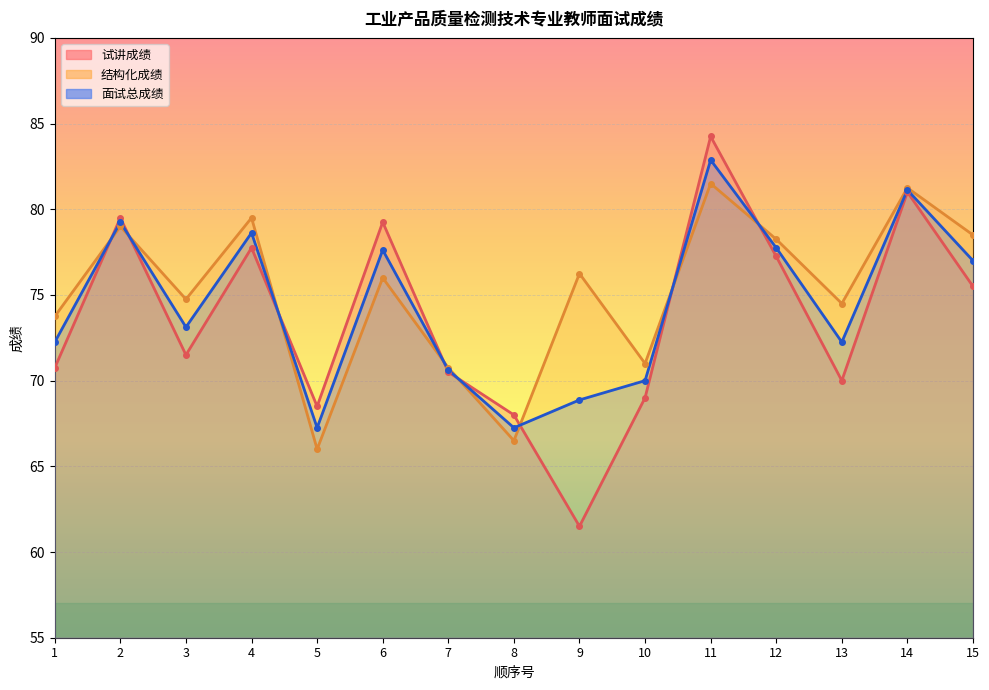

Which series has the largest range (max minus min)?

试讲成绩